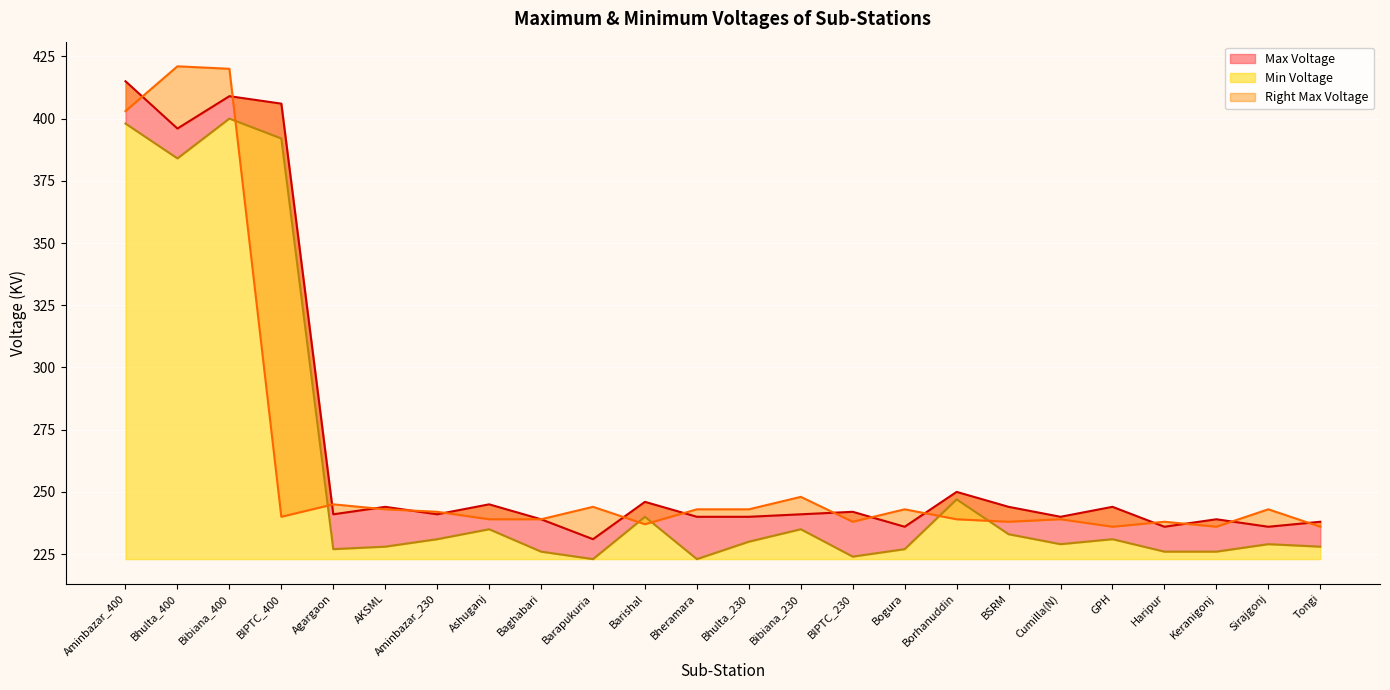

What is the label of the 6th point from the right?

Cumilla(N)